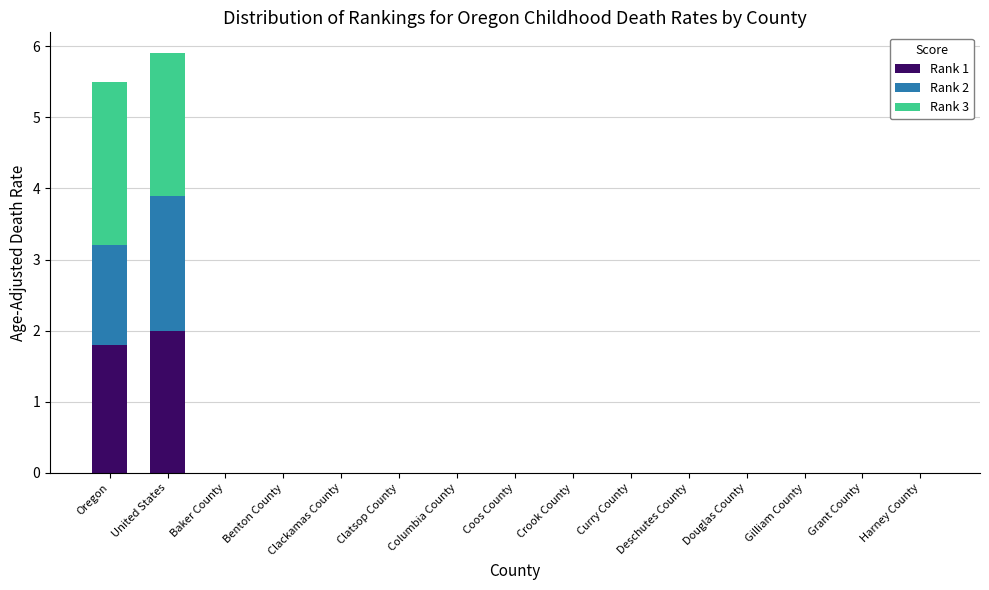

True or false: Rank 1 has a value of 0.0 at Harney County.

True